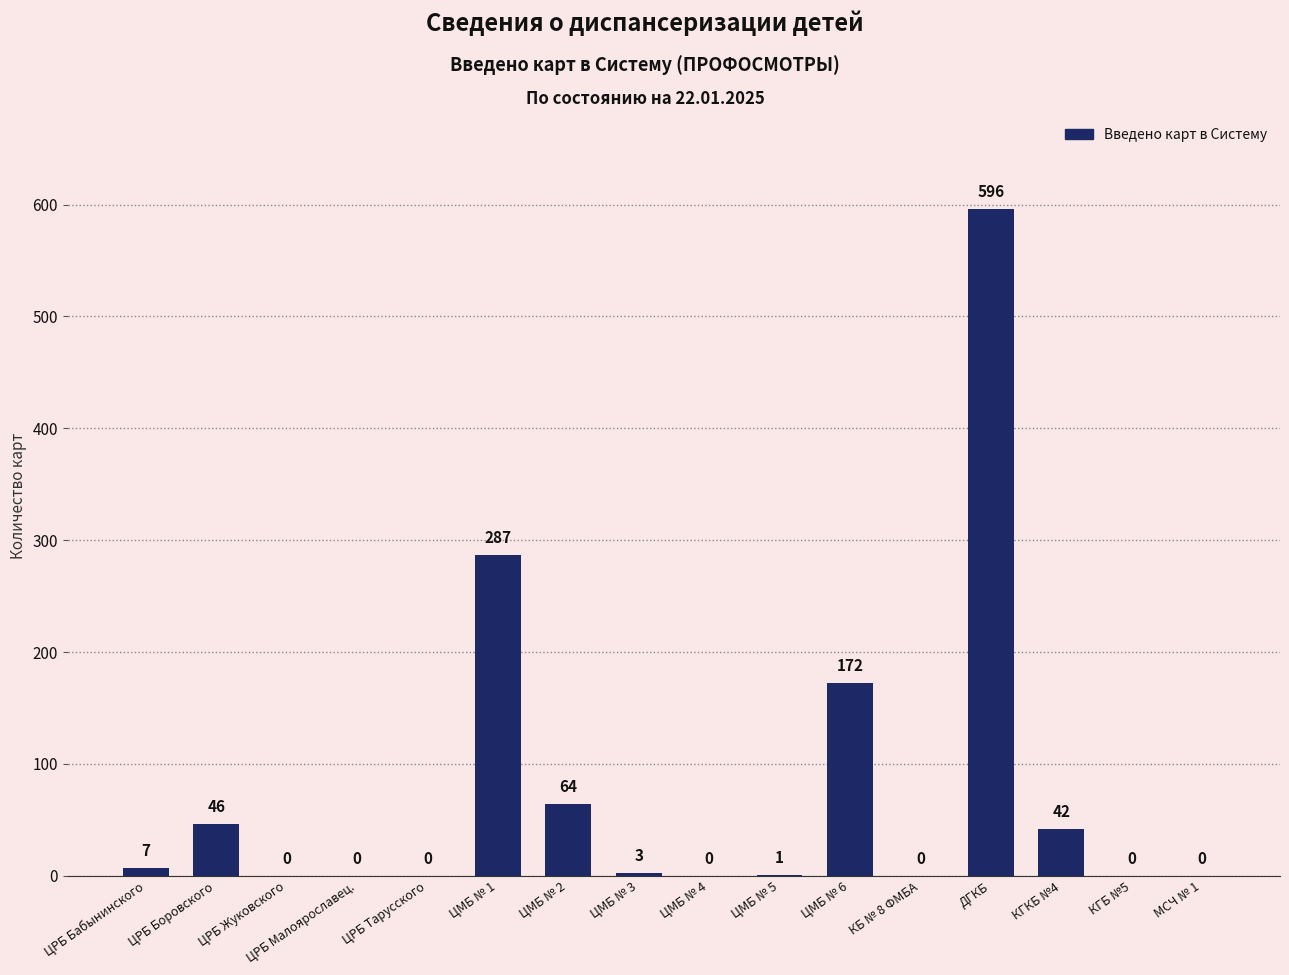

What is the sum of the values at КГКБ №4 and ЦМБ № 3?

45